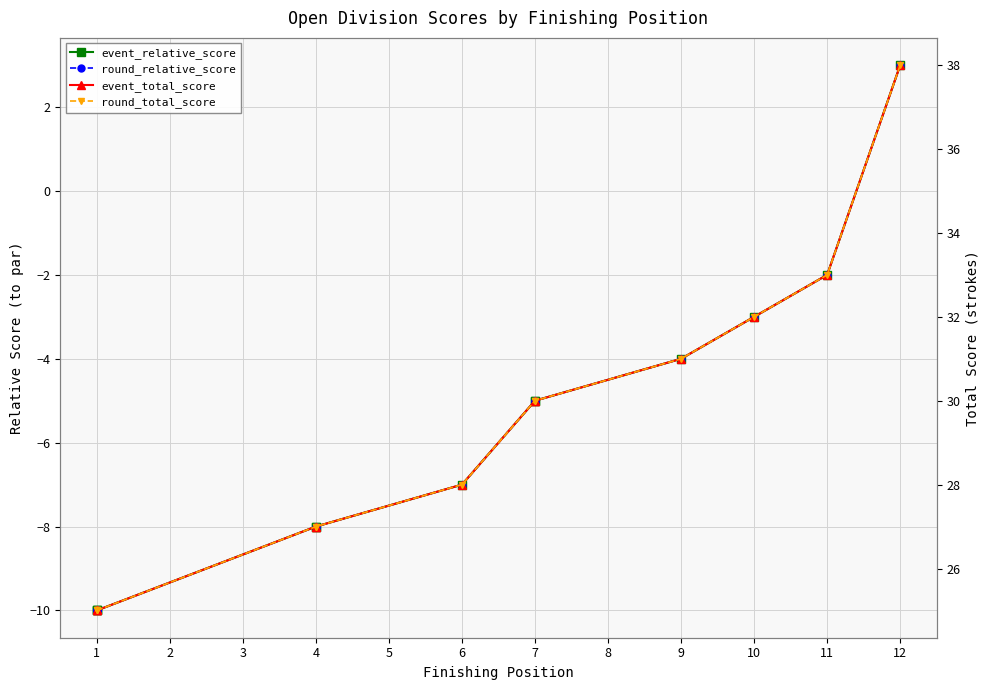

What is the difference between the second highest and minimum values in the event_total_score series?

8